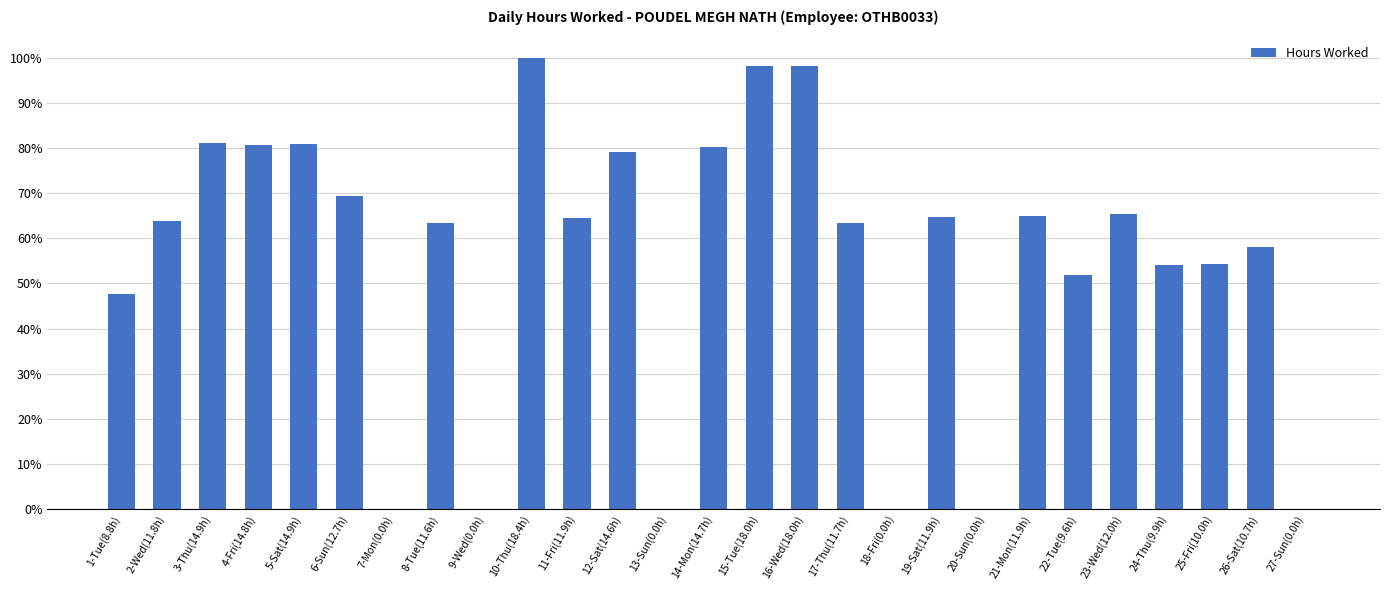

What is the sum of the values at 8-Tue(11.6h) and 18-Fri(0.0h)?

63.3